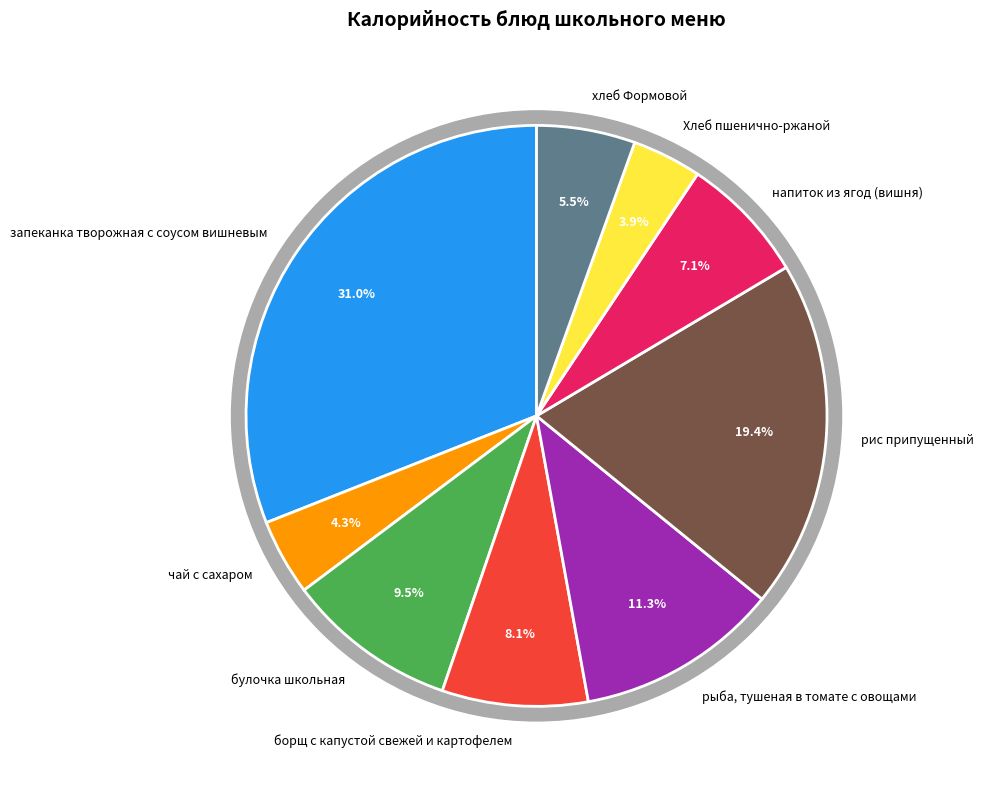

Count the number of slices in the pie.

9